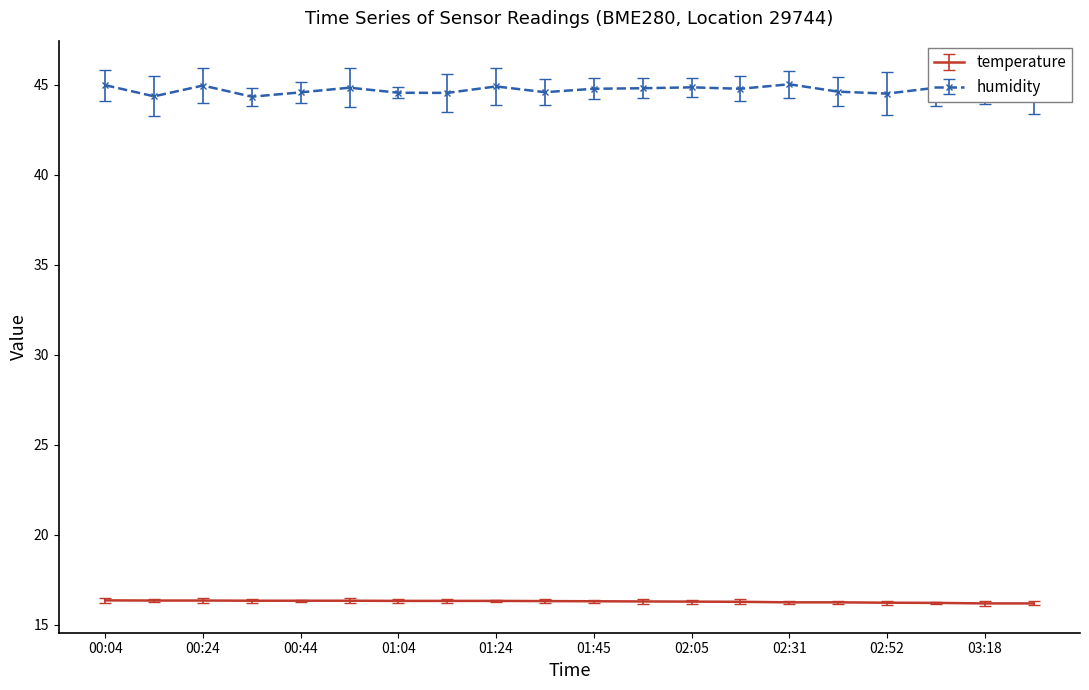

What is the difference between the maximum and minimum values in the humidity series?

0.7